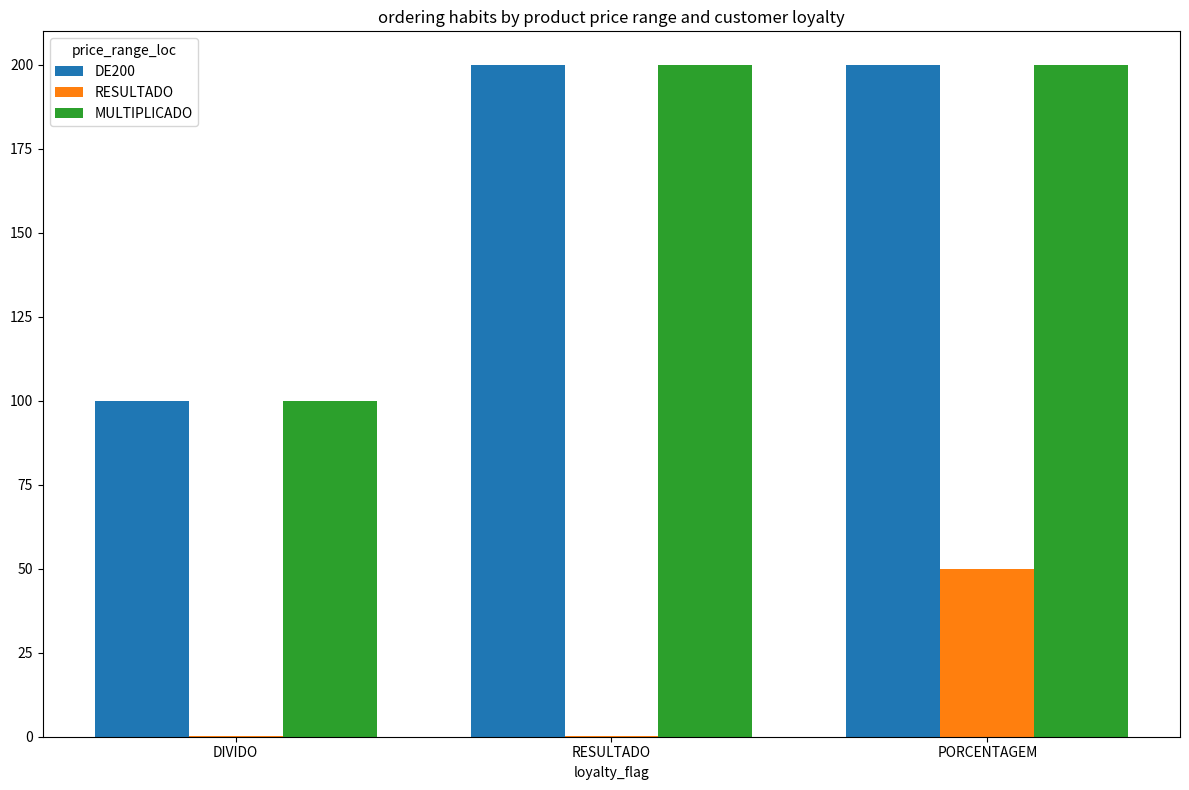

At which category is the sum across all series the highest?

PORCENTAGEM